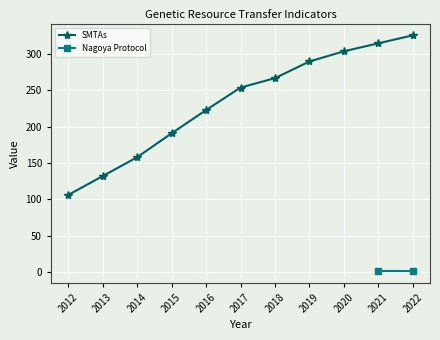

True or false: SMTAs has a value of 306 at 2015.

False